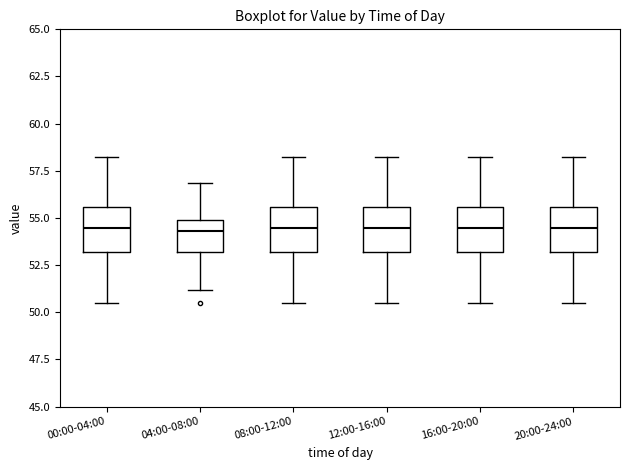

Reading left to right, read every box against the y-axis: the position of its median line, the range the box covers, and the ends of its whiskers. The values are not printed on the chart, so give them approximately, as read against the axis.

00:00-04:00: median 54.5, box 53.0 to 55.5, whiskers 50.5 to 58.0
04:00-08:00: median 54.5, box 53.0 to 55.0, whiskers 51.0 to 57.0
08:00-12:00: median 54.5, box 53.0 to 55.5, whiskers 50.5 to 58.0
12:00-16:00: median 54.5, box 53.0 to 55.5, whiskers 50.5 to 58.0
16:00-20:00: median 54.5, box 53.0 to 55.5, whiskers 50.5 to 58.0
20:00-24:00: median 54.5, box 53.0 to 55.5, whiskers 50.5 to 58.0